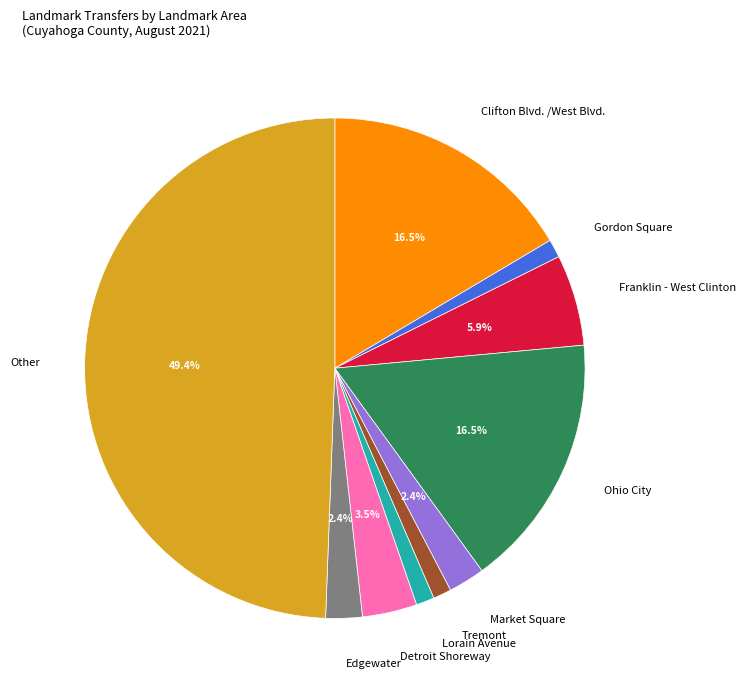

What percentage is the Edgewater slice, to the nearest percent?

2%